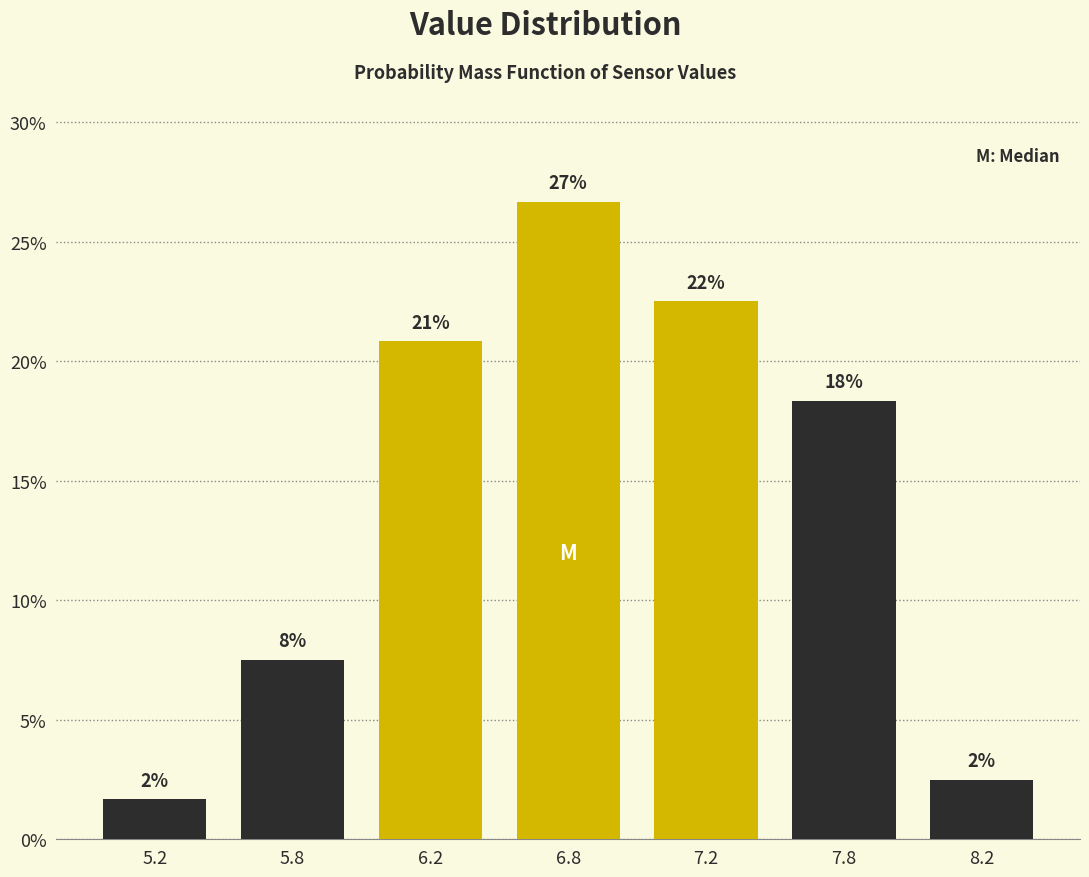

How many bars are there in total?

7